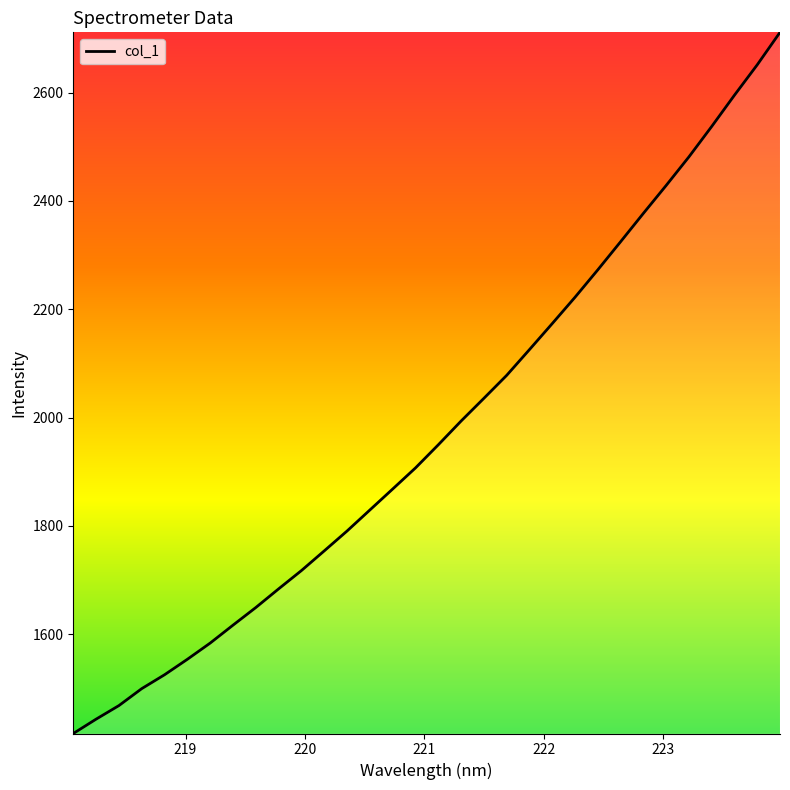

What is the difference between the maximum and minimum values?

1294.5